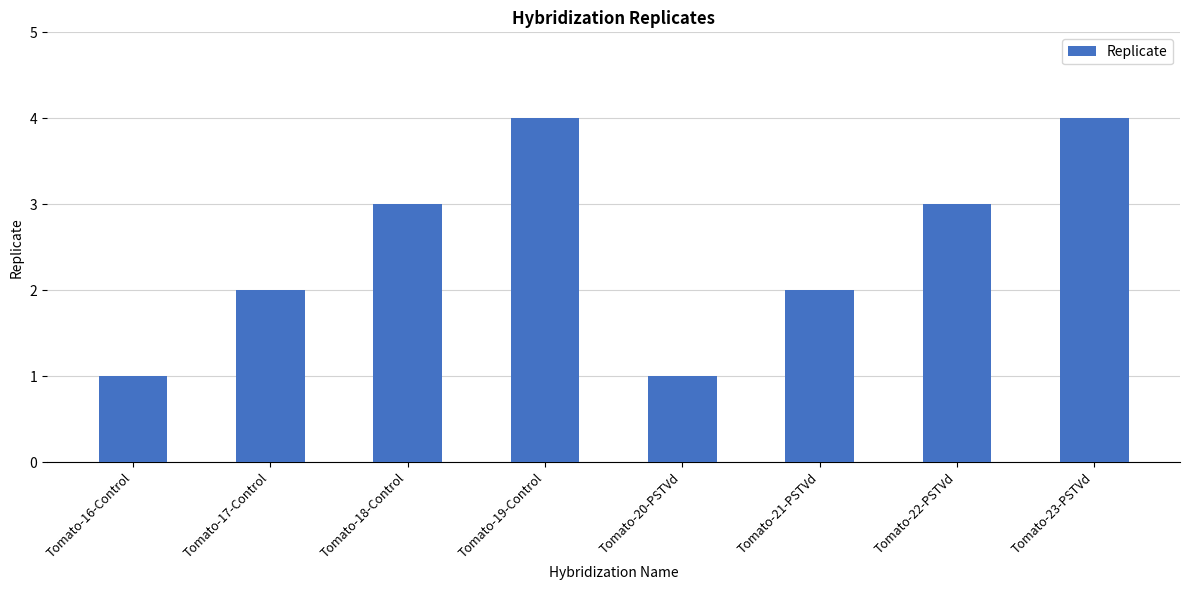

What is the maximum value shown in the chart?

4